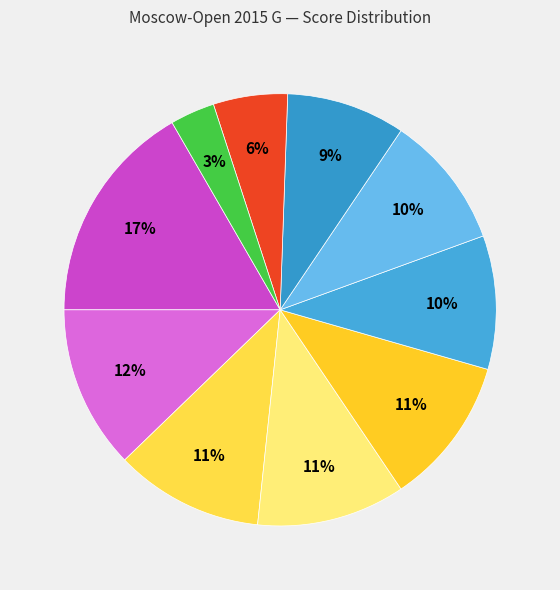

How many segments does this pie chart have?

10